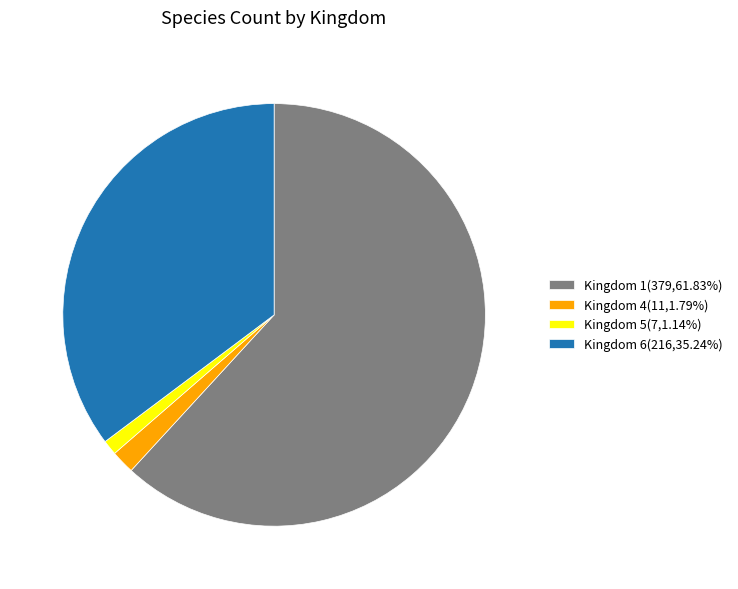

What is the ratio of the value at Kingdom 1 to the value at Kingdom 6?

1.8